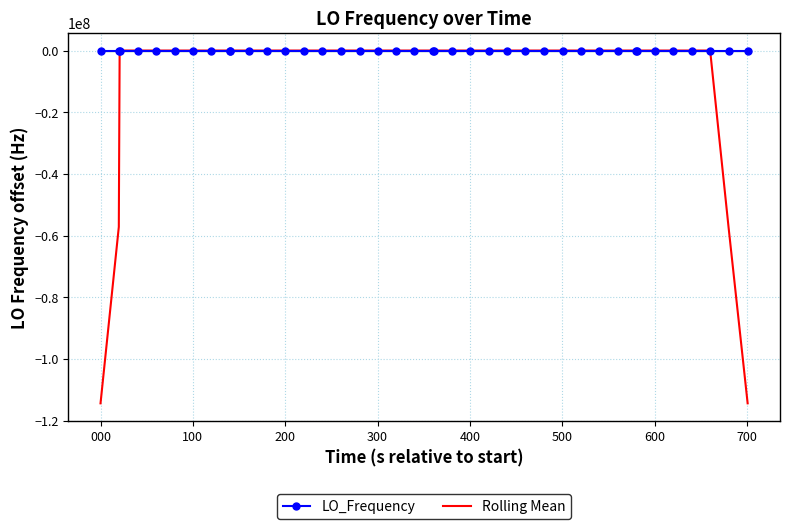

Which series has the largest total across all categories?

LO_Frequency